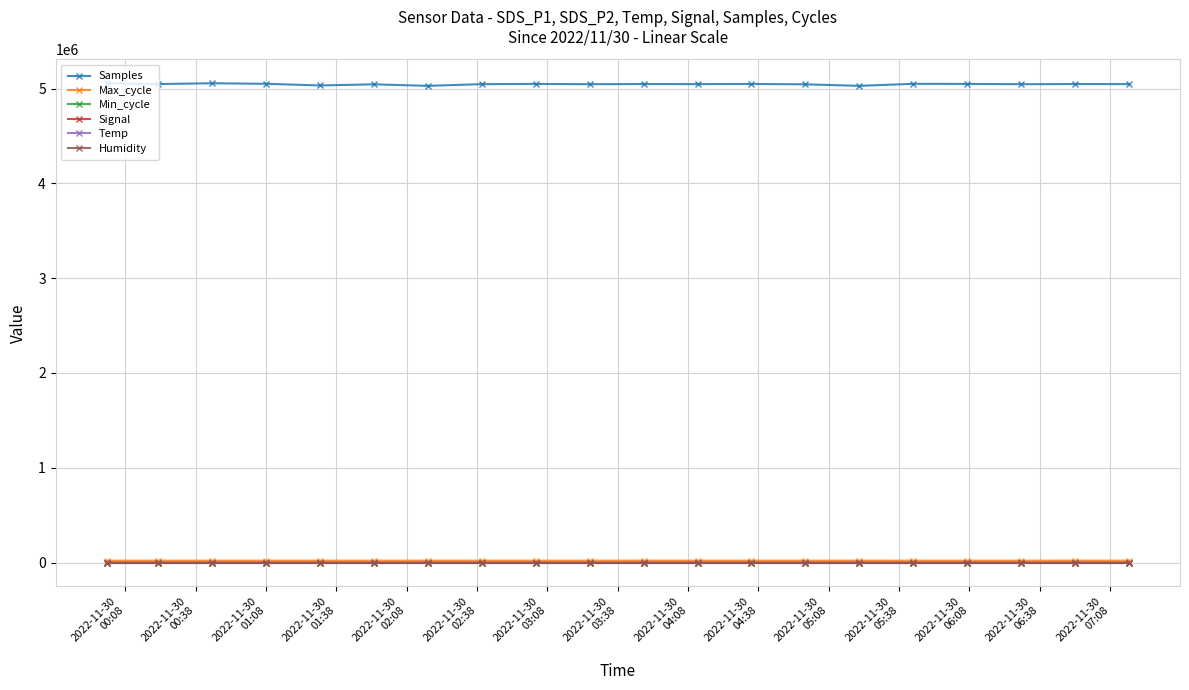

True or false: Max_cycle and Samples cross at least once.

False